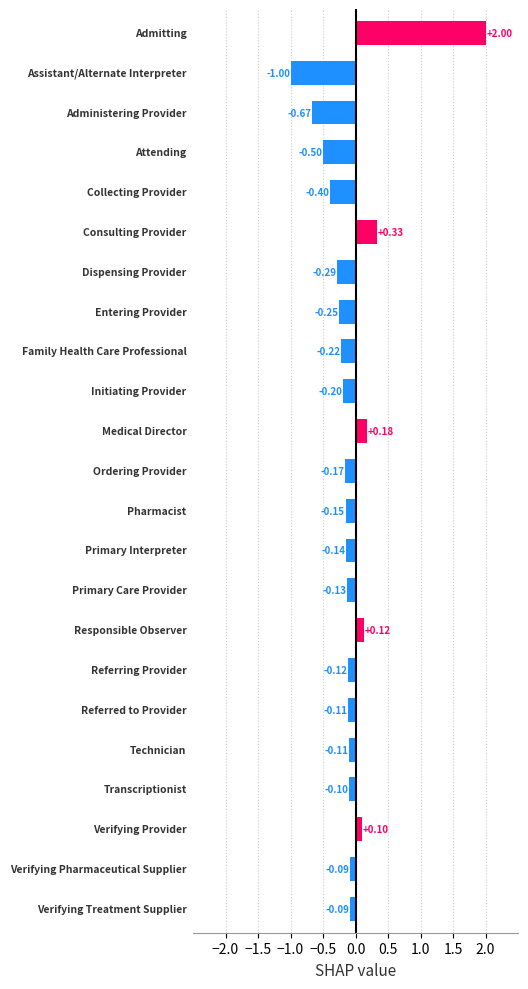

What is the difference between the maximum and minimum values?

3.0